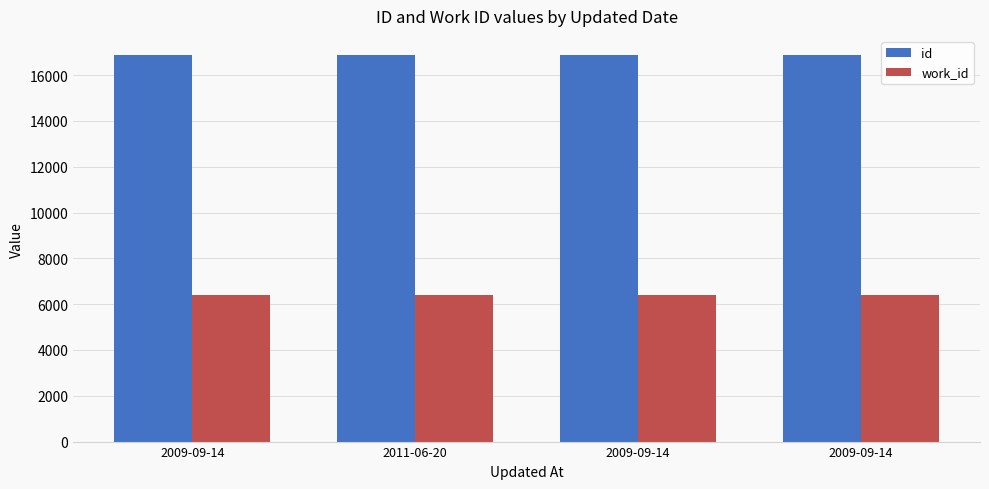

What is the label of the 3rd bar from the left?

2009-09-14